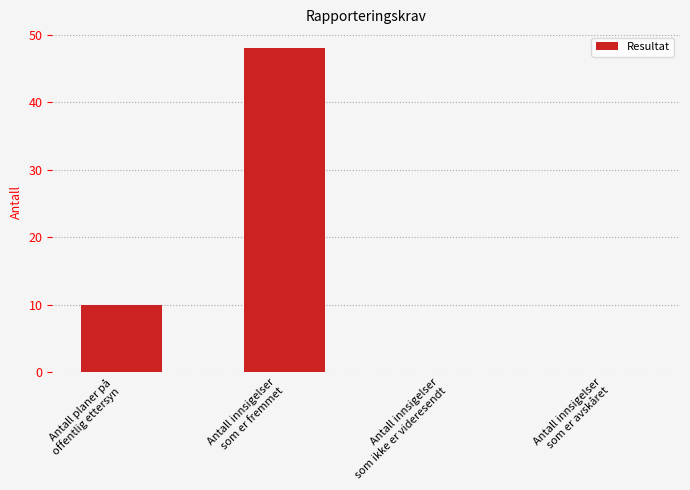

What is the sum of all values?

58